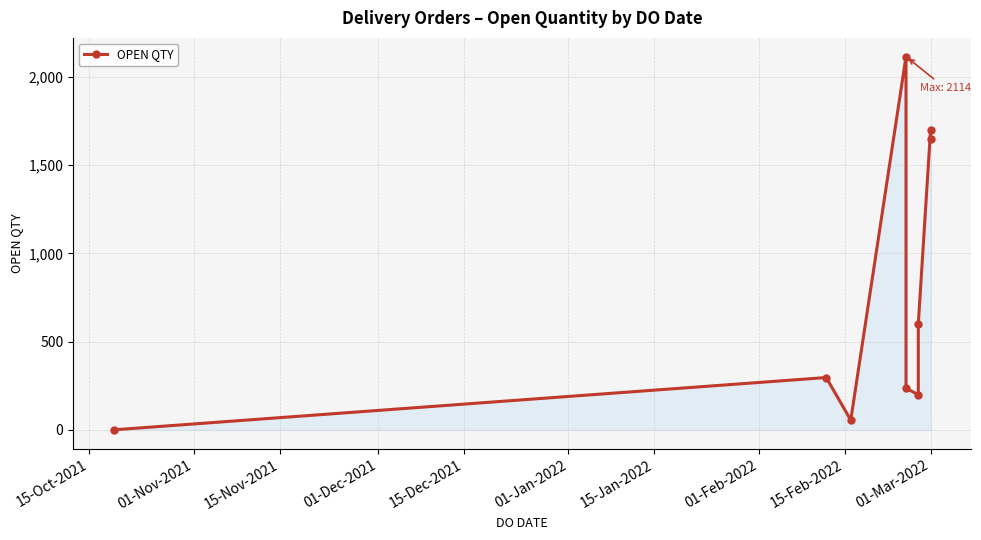

How many interior local peaks (higher than both neighbors) does the data have?

3